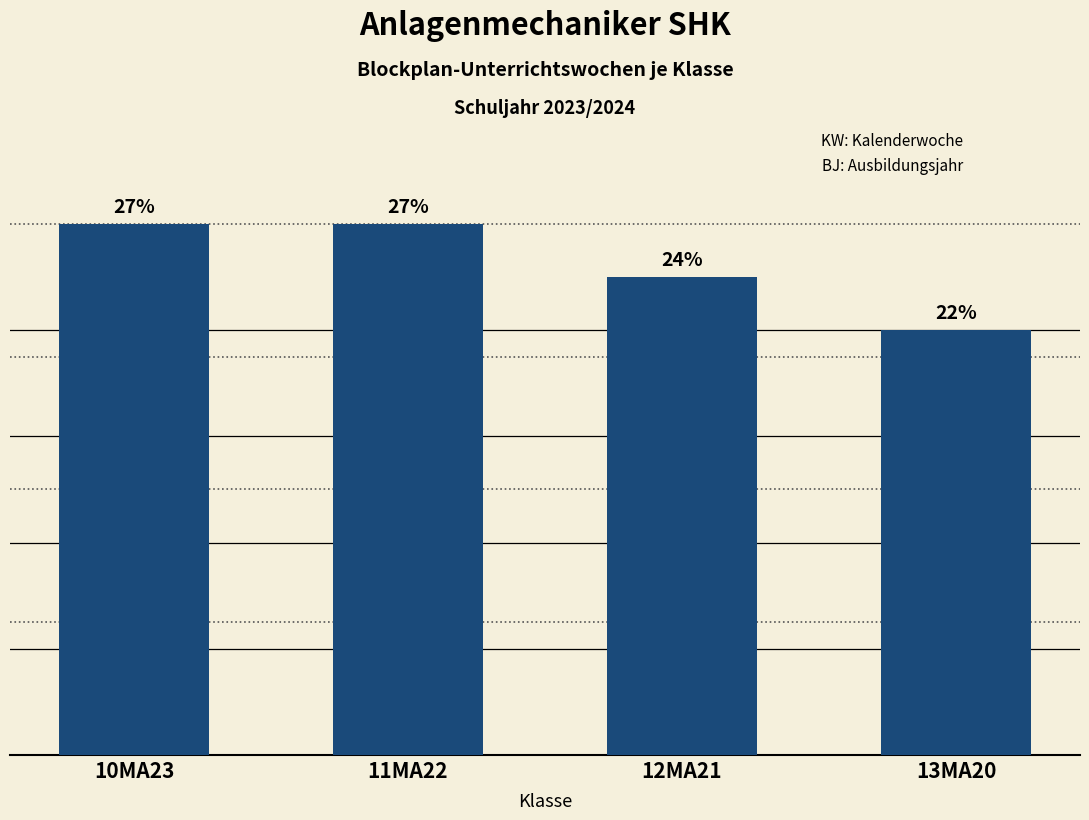

Reading right to left, what are all the values shown in this chart?

8	9	10	10